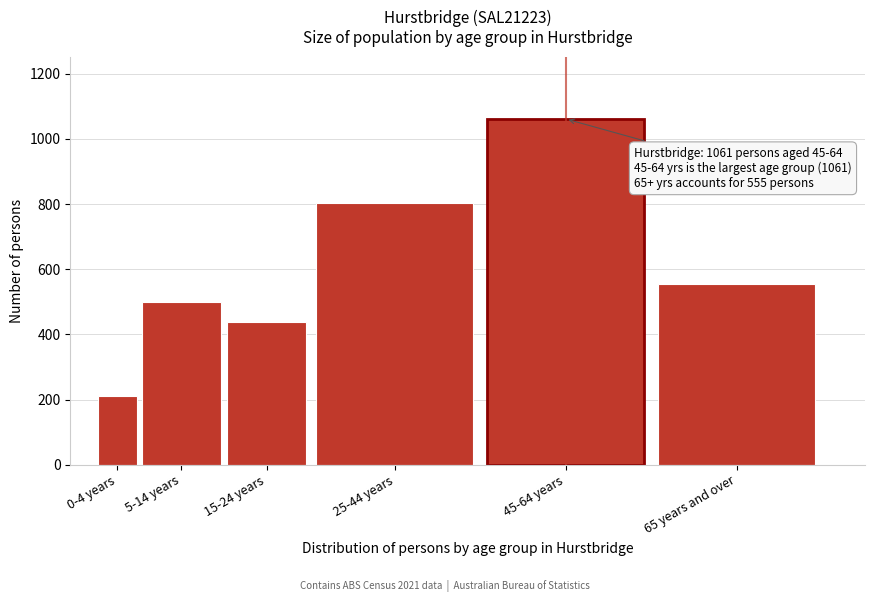

Reading right to left, extract all data points from this chart.

65 years and over=555	45-64 years=1061	25-44 years=802	15-24 years=439	5-14 years=499	0-4 years=210